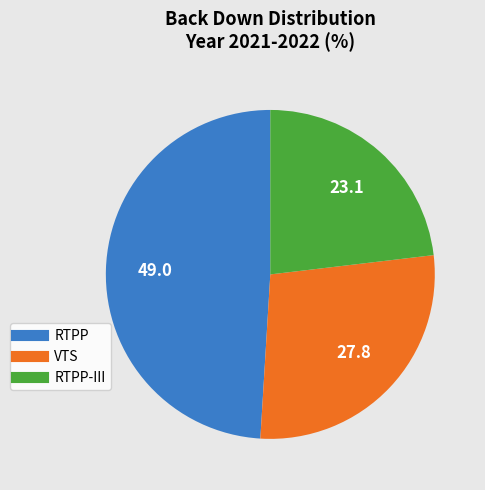

Does any single category account for the majority?

No